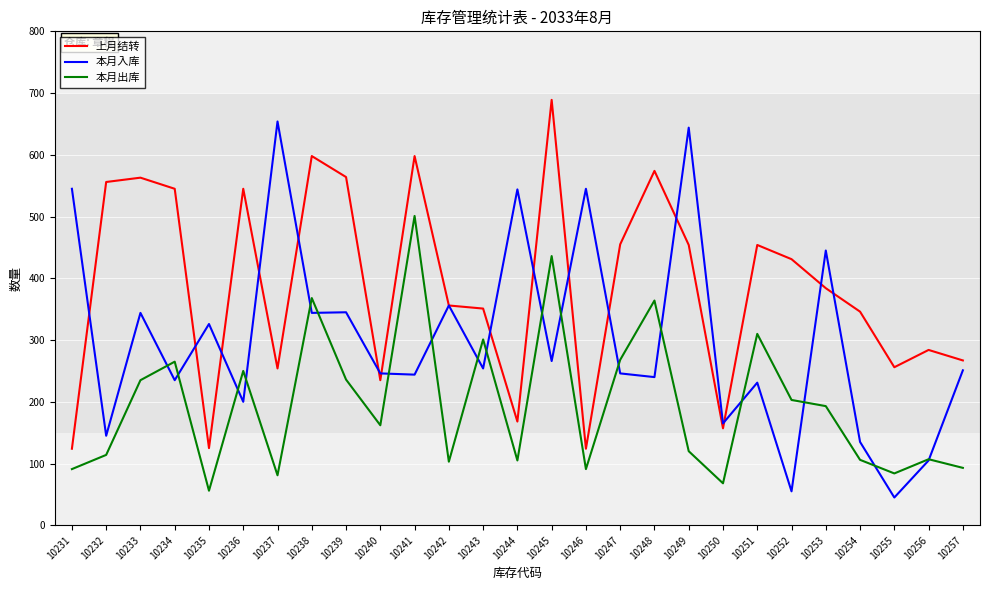

Which series has the largest range (max minus min)?

本月入库